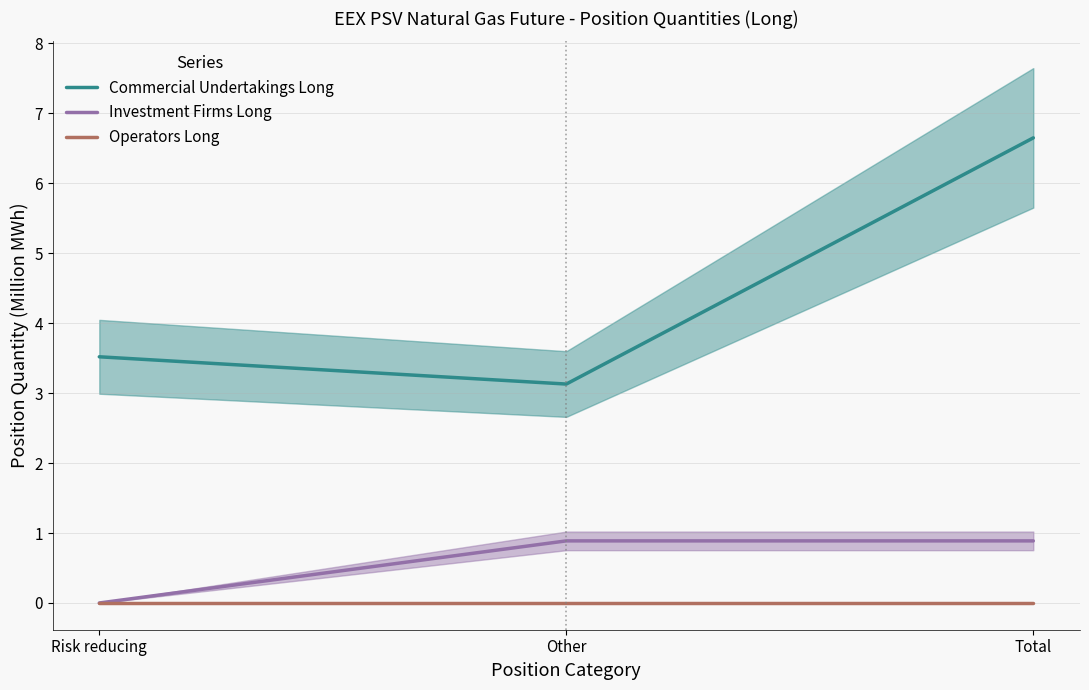

What is the value of the Investment Firms Long point at the 3rd from the left?

0.9